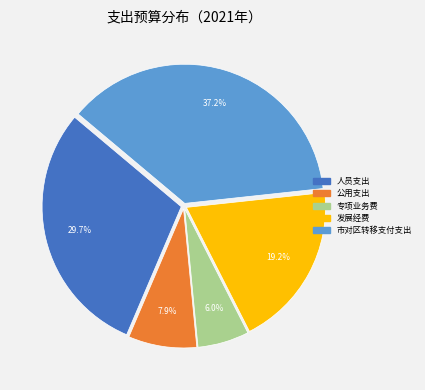

Is there a majority slice in this chart?

No